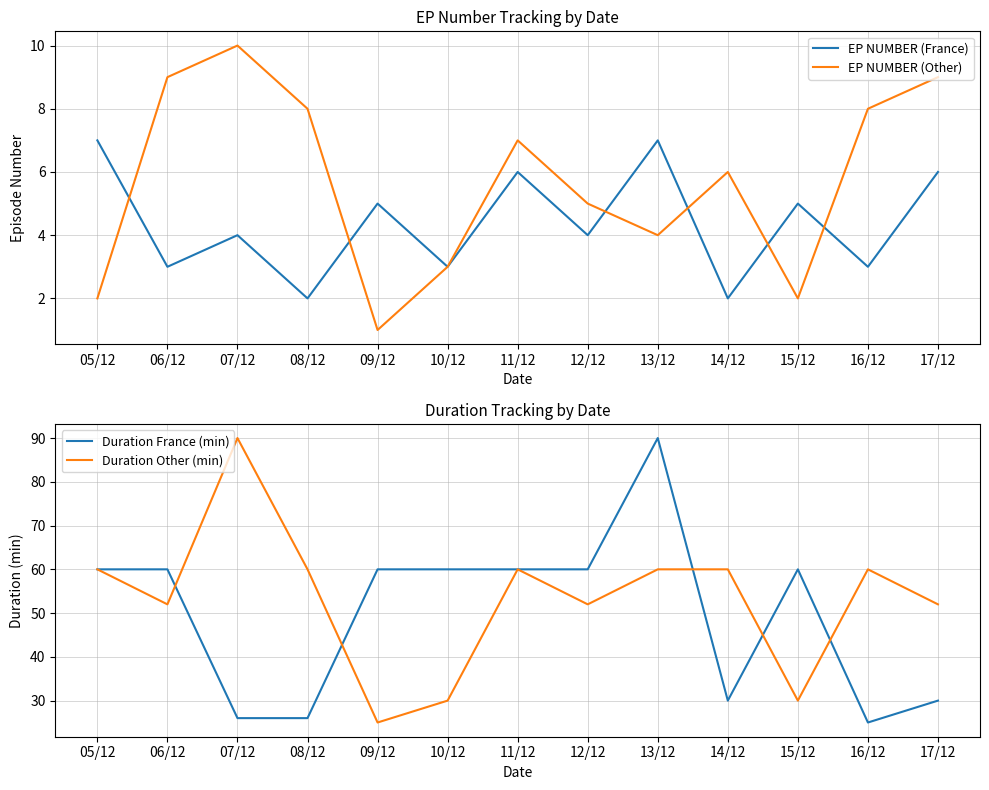

What is the approximate value of EP NUMBER (Other) at 14/12?

6